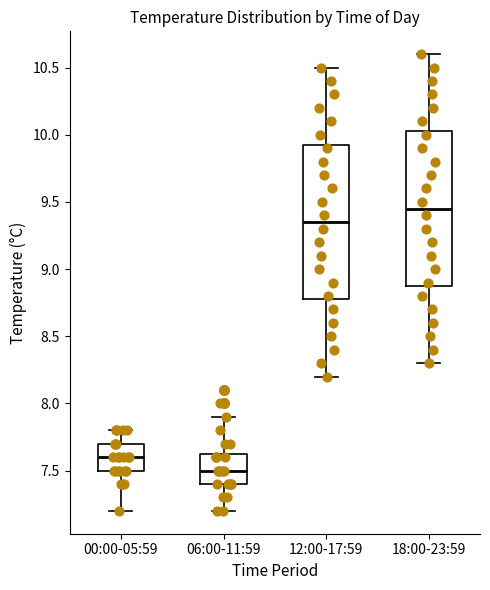

Reading left to right, transcribe this box plot: for each box, give where its median line is, the range the box spans, and where its two whiskers end, as read against the y-axis. The values are not printed on the chart, so give them approximately, as read against the axis.

00:00-05:59: median 7.60, box 7.50 to 7.70, whiskers 7.20 to 7.80
06:00-11:59: median 7.50, box 7.40 to 7.65, whiskers 7.20 to 7.90
12:00-17:59: median 9.35, box 8.80 to 9.95, whiskers 8.20 to 10.50
18:00-23:59: median 9.45, box 8.90 to 10.05, whiskers 8.30 to 10.60